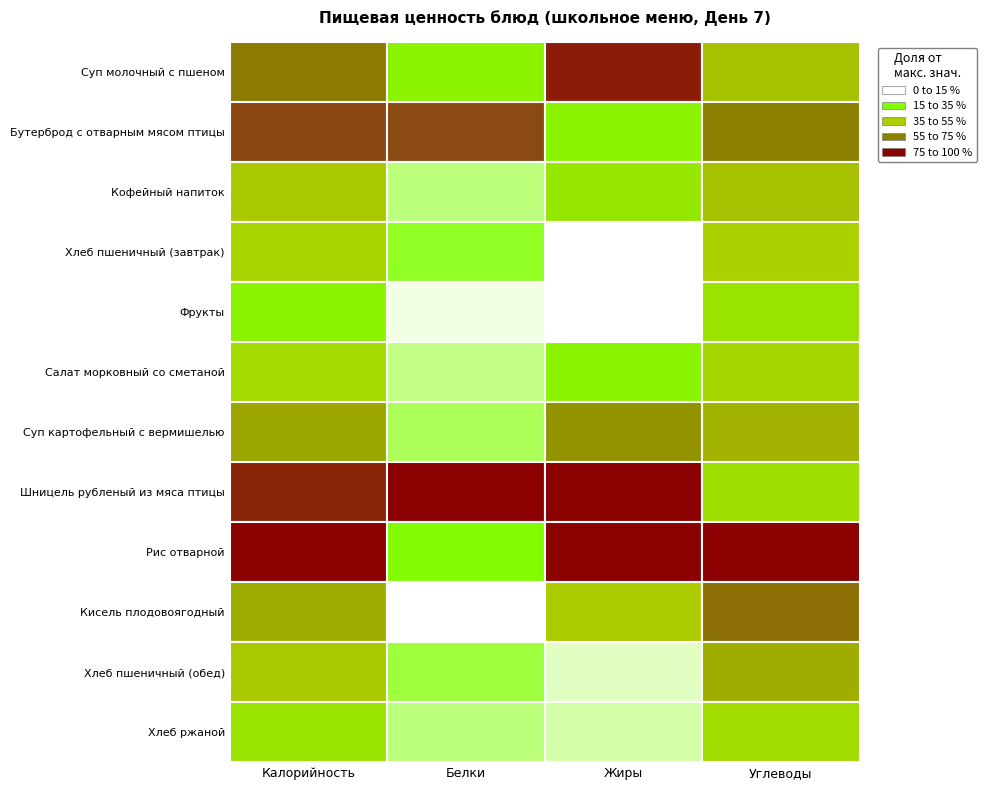

Rank the series by their maximum value, from highest to lowest.

Рис отварной, Шницель рубленый из мяса птицы, Бутерброд с отварным мясом птицы, Суп молочный с пшеном, Суп картофельный с вермишелью, Кисель плодовоягодный, Хлеб пшеничный (обед), Кофейный напиток, Хлеб пшеничный (завтрак), Салат морковный со сметаной, Хлеб ржаной, Фрукты